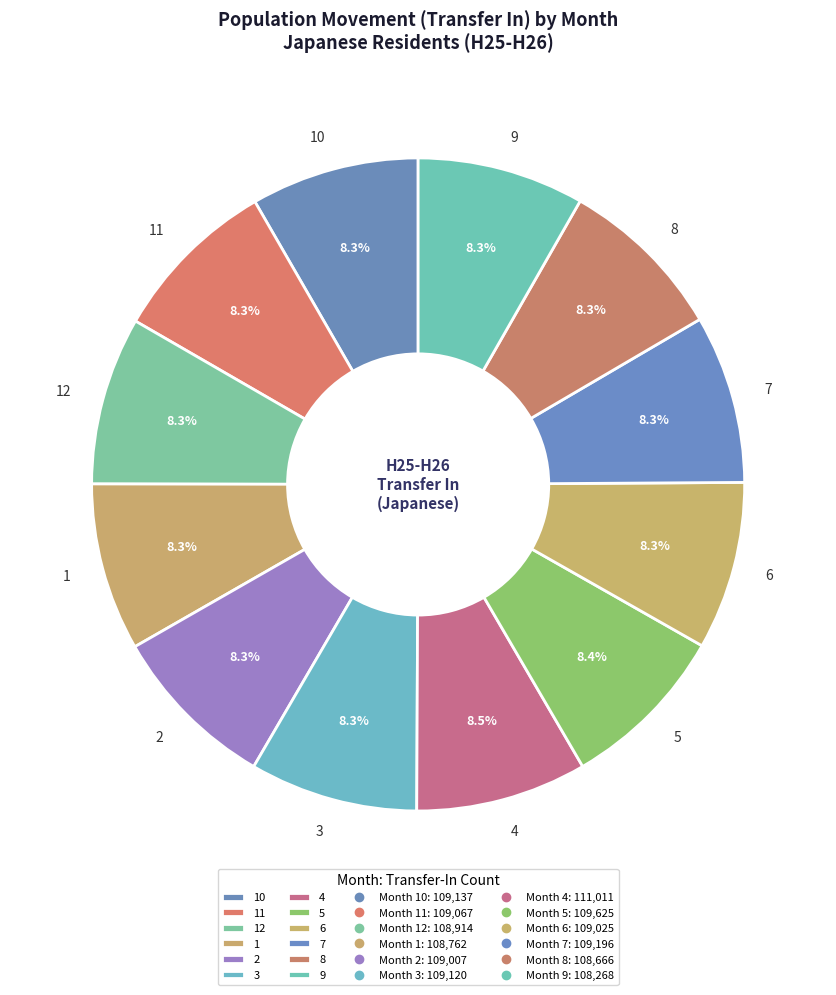

What is the ratio of the value at 1 to the value at 8?

1.0